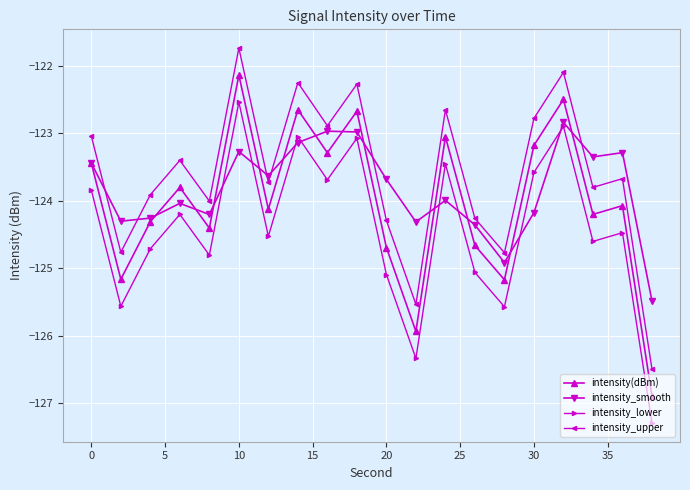

Does the chart have visible grid lines?

Yes